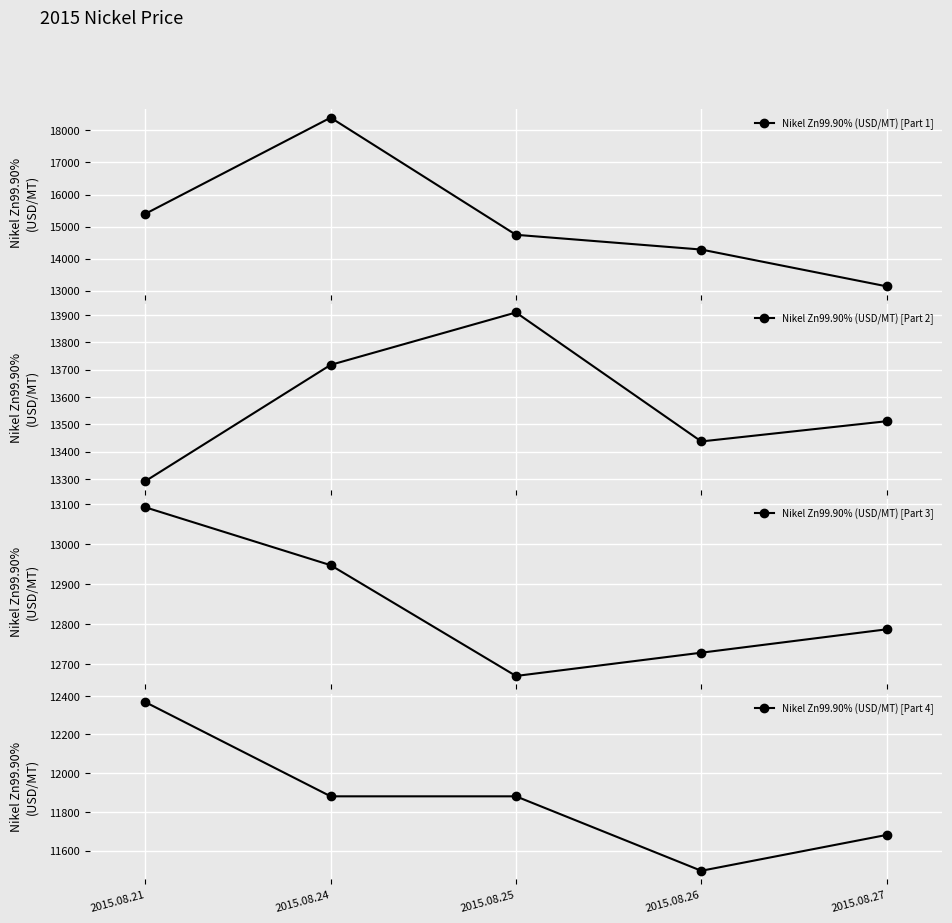

Is the value of Nikel Zn99.90% (USD/MT) [Part 3] at 2015.08.26 greater than the value of Nikel Zn99.90% (USD/MT) [Part 4] at 2015.08.25?

Yes